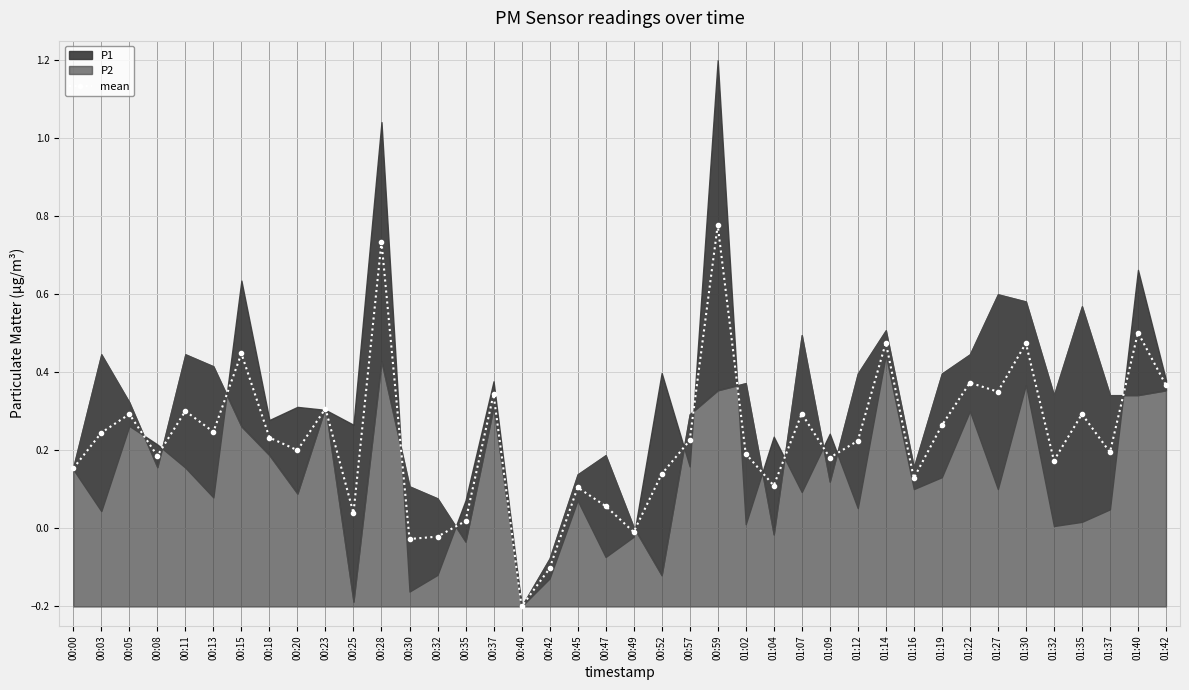

What is the average value?

0.2